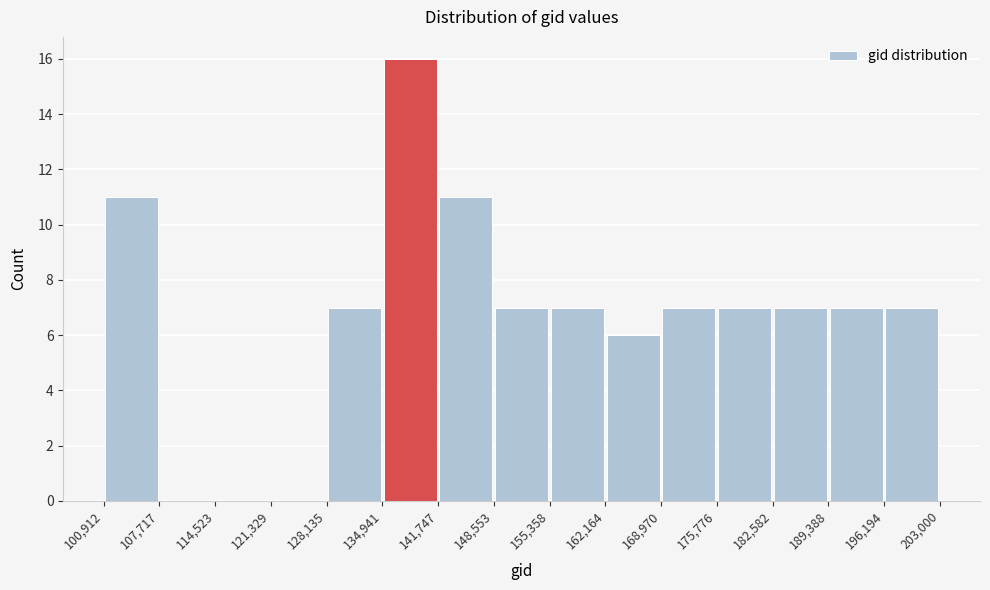

Reading left to right, transcribe this chart: for each bar, give the range it covers on the x-axis and its height. The values are not printed on the chart, so give them approximately, as read against the axis.

100,912 to 107,717: 11
107,717 to 114,523: 0
114,523 to 121,329: 0
121,329 to 128,135: 0
128,135 to 134,941: 7
134,941 to 141,747: 16
141,747 to 148,553: 11
148,553 to 155,358: 7
155,358 to 162,164: 7
162,164 to 168,970: 6
168,970 to 175,776: 7
175,776 to 182,582: 7
182,582 to 189,388: 7
189,388 to 196,194: 7
196,194 to 203,000: 7